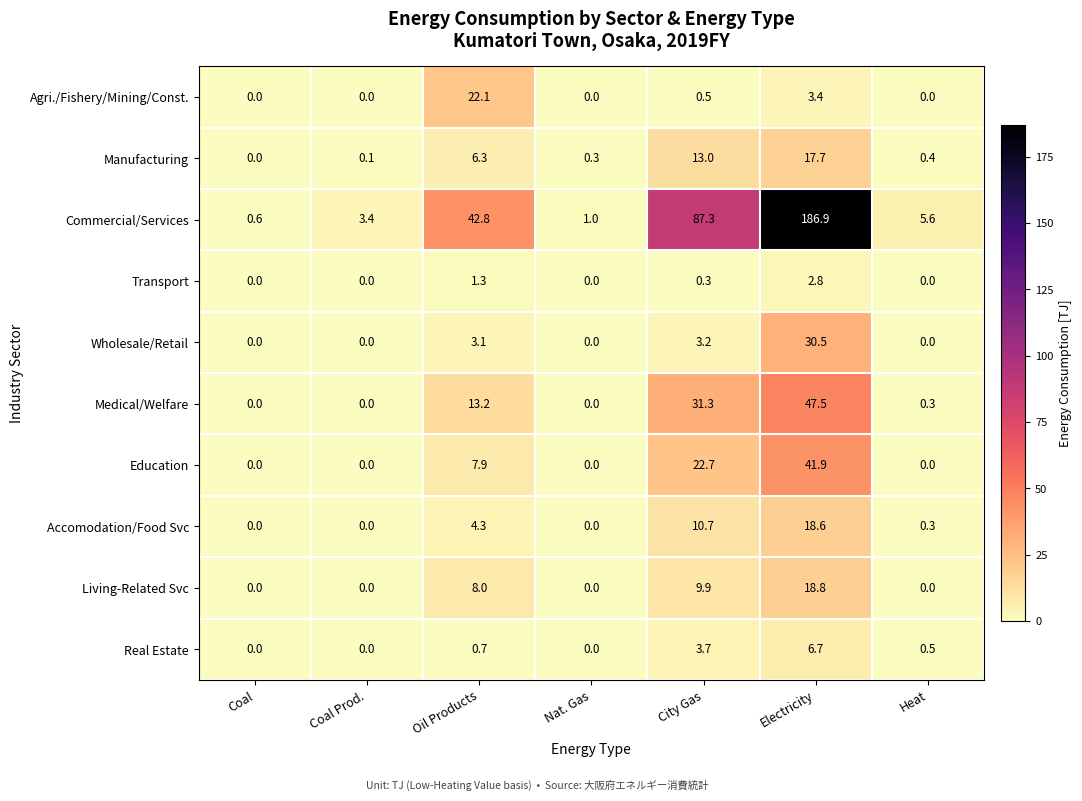

Which series has the largest total across all categories?

Commercial/Services